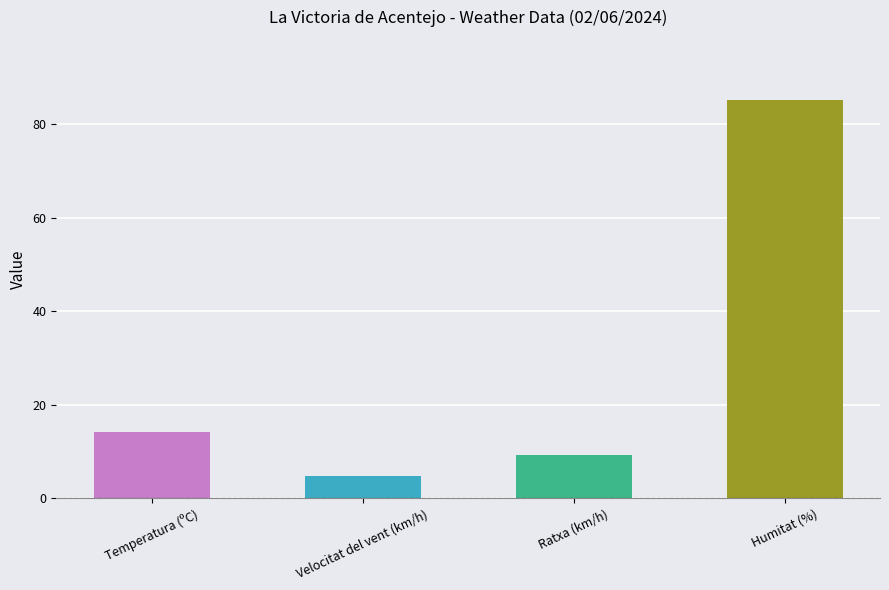

Reading left to right, transcribe all the data shown in this chart.

Temperatura (ºC)=14.2	Velocitat del vent (km/h)=4.7	Ratxa (km/h)=9.2	Humitat (%)=85.3